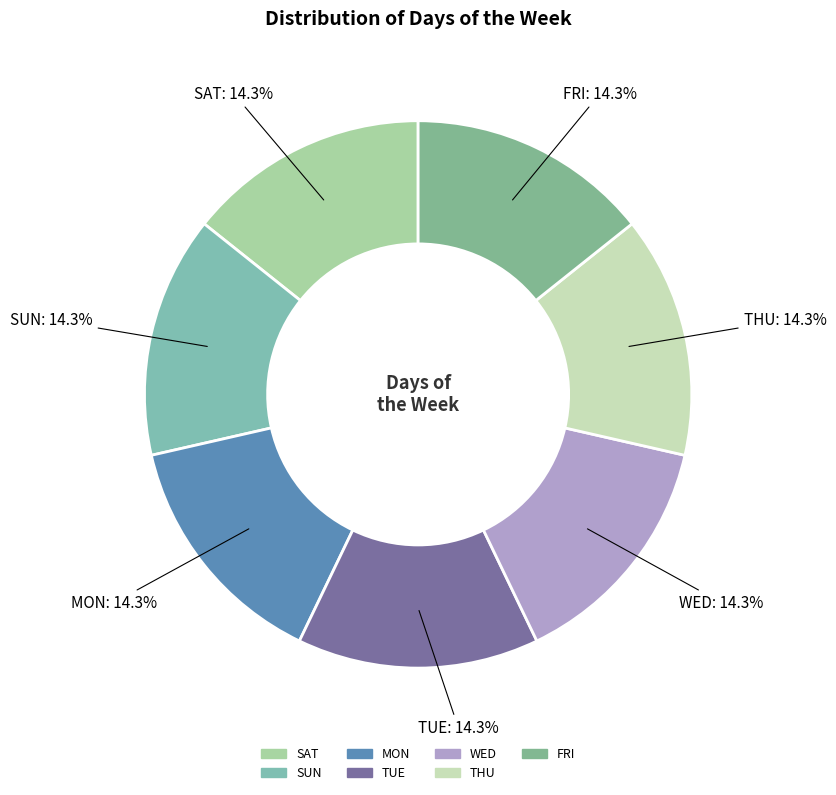

What percentage is NOT represented by FRI?

85.7%